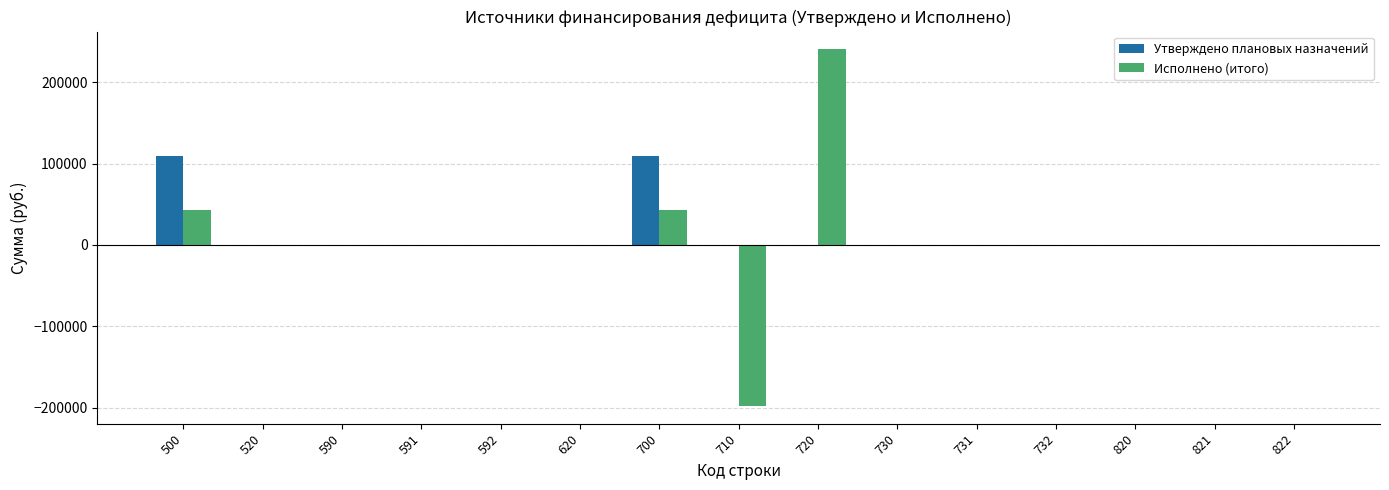

Which series has the largest total across all categories?

Утверждено плановых назначений